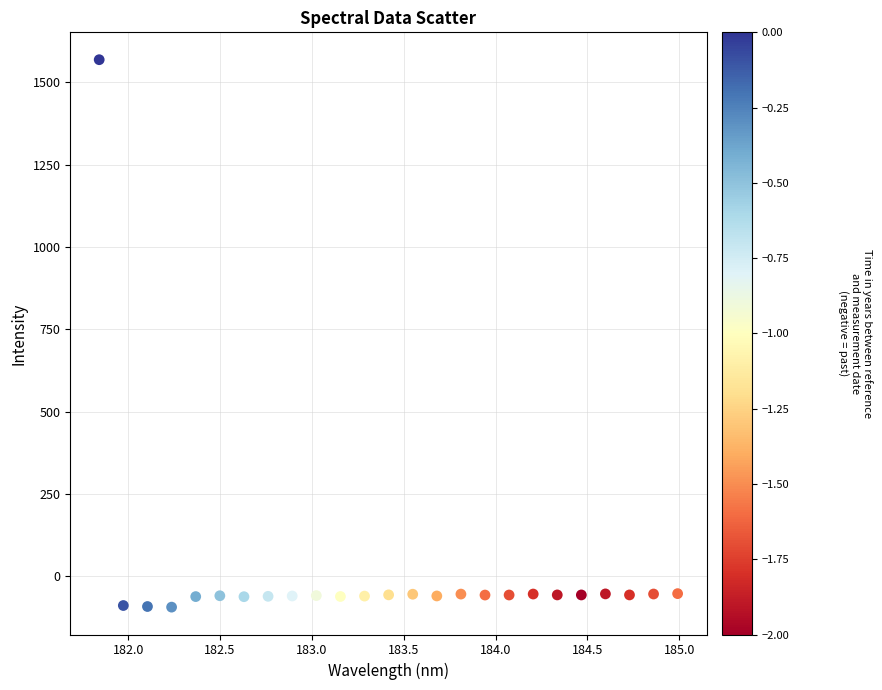

What is the range of X values (max minus min)?

3.1